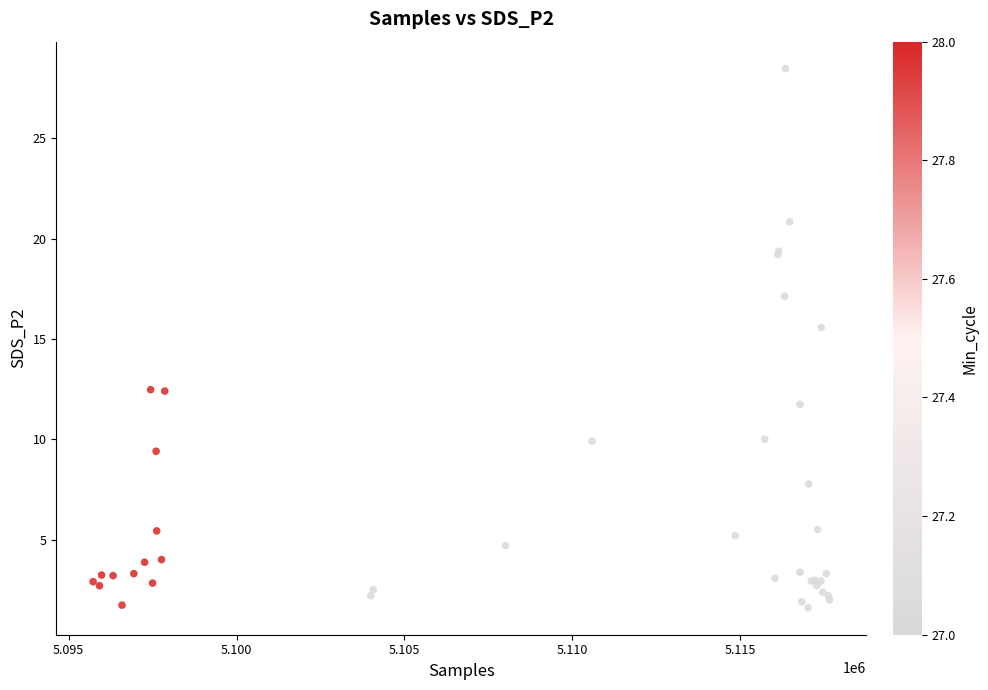

What Y value in the scatter plot is closest to 15?

15.6